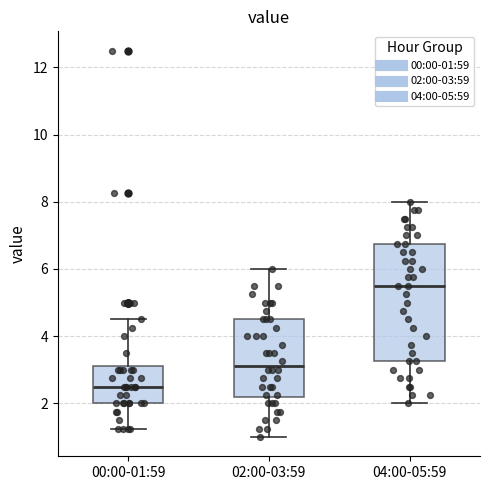

Where is the lower edge of the box for 02:00-03:59 on the y-axis? The values are not printed on the chart, so give them approximately, as read against the axis.

2.2